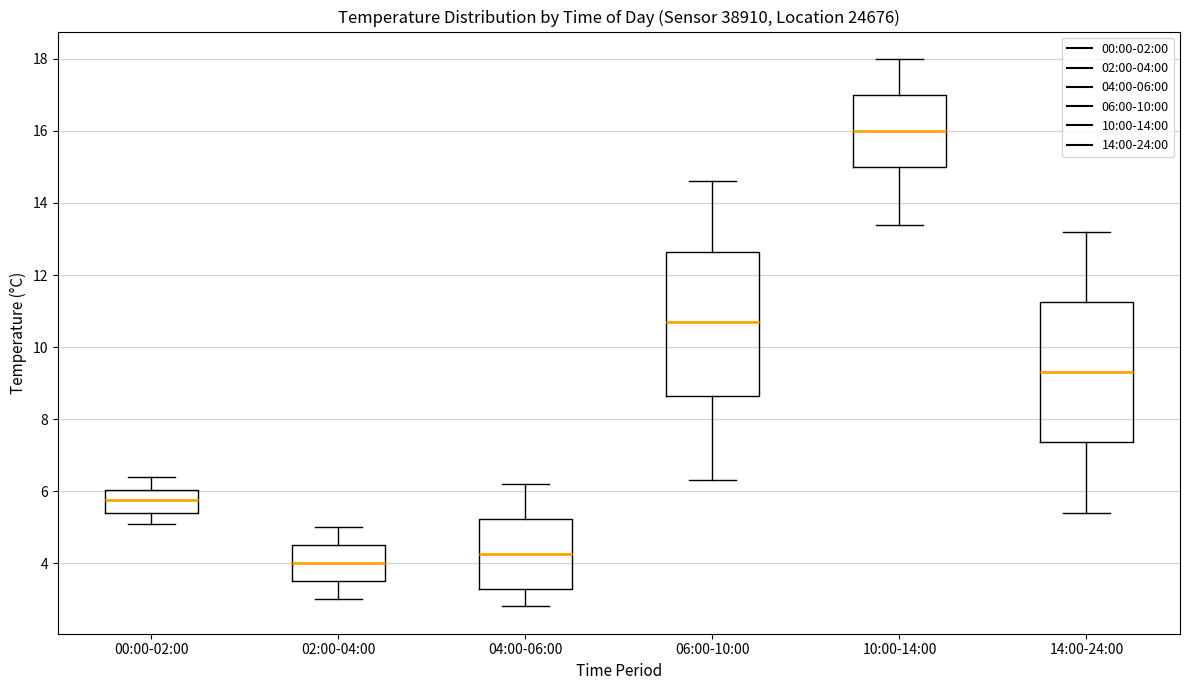

Reading left to right, transcribe this box plot: for each box, give where its median line is, the range the box spans, and where its two whiskers end, as read against the y-axis. The values are not printed on the chart, so give them approximately, as read against the axis.

00:00-02:00: median 5.8, box 5.4 to 6.0, whiskers 5.2 to 6.4
02:00-04:00: median 4.0, box 3.6 to 4.6, whiskers 3.0 to 5.0
04:00-06:00: median 4.2, box 3.2 to 5.2, whiskers 2.8 to 6.2
06:00-10:00: median 10.8, box 8.6 to 12.6, whiskers 6.4 to 14.6
10:00-14:00: median 16.0, box 15.0 to 17.0, whiskers 13.4 to 18.0
14:00-24:00: median 9.4, box 7.4 to 11.2, whiskers 5.4 to 13.2